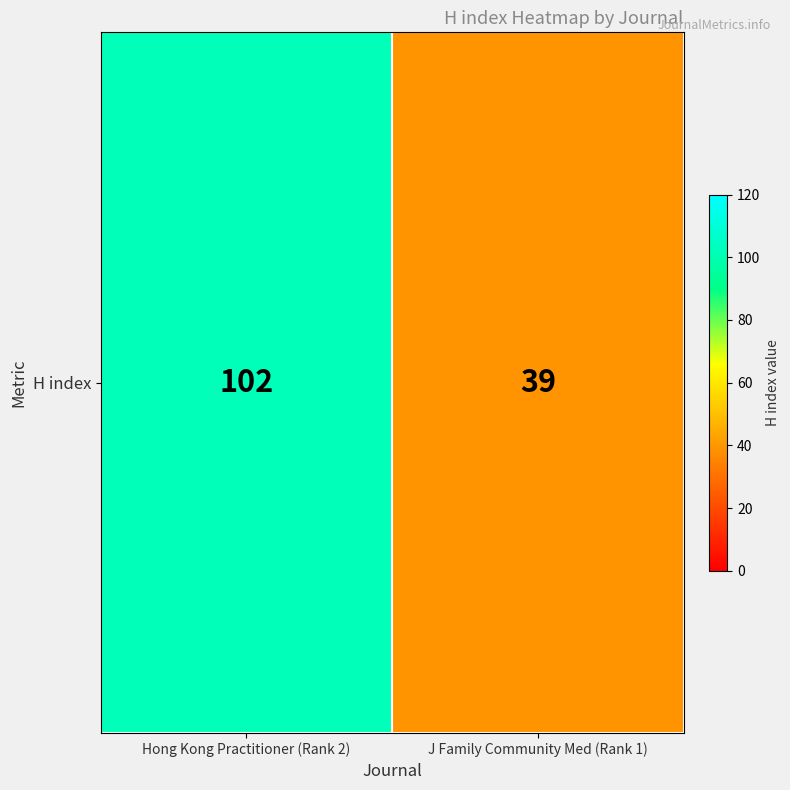

Which label corresponds to the largest value in the chart?

Hong Kong Practitioner (Rank 2)